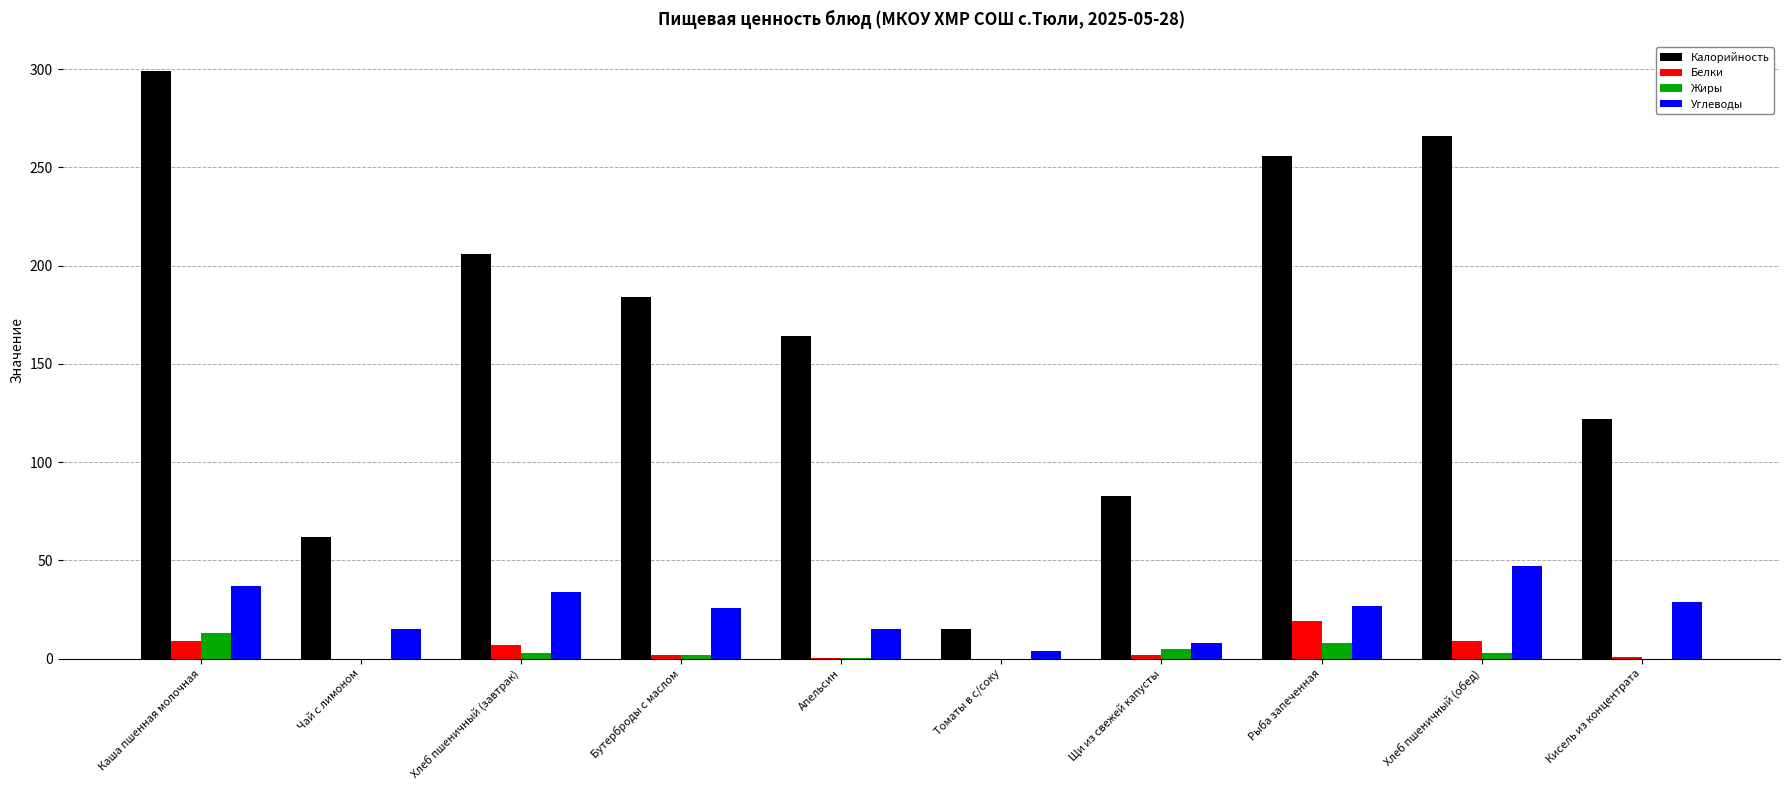

Between Бутерброды с маслом and Томаты в с/соку, which series saw the biggest shift?

Калорийность